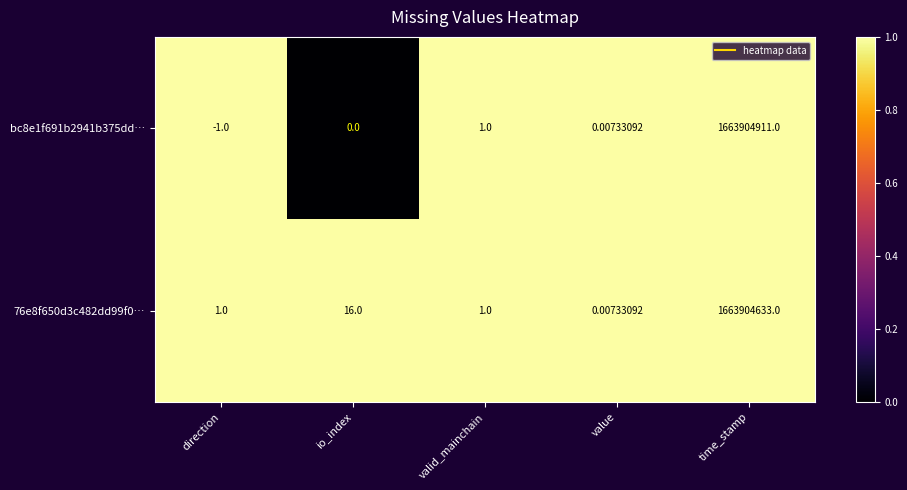

At which category is the sum across all series the highest?

time_stamp